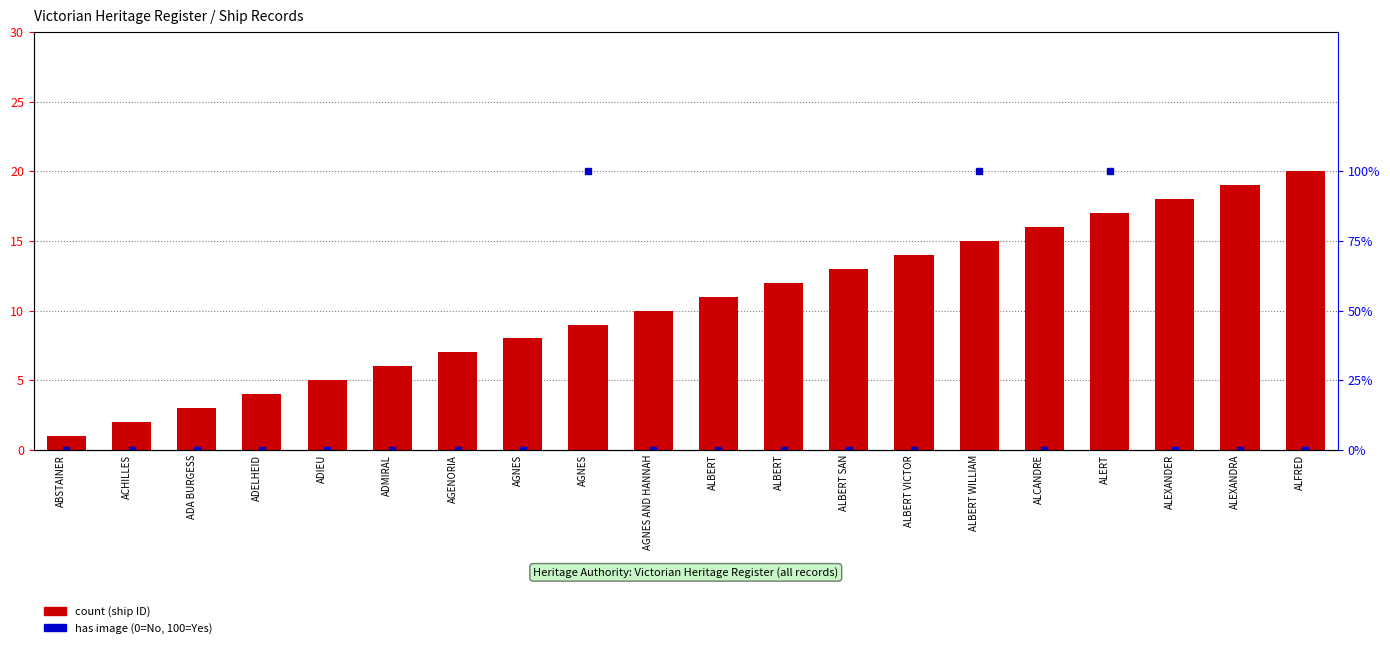

Which series changed the most between ALEXANDER and ALFRED?

count